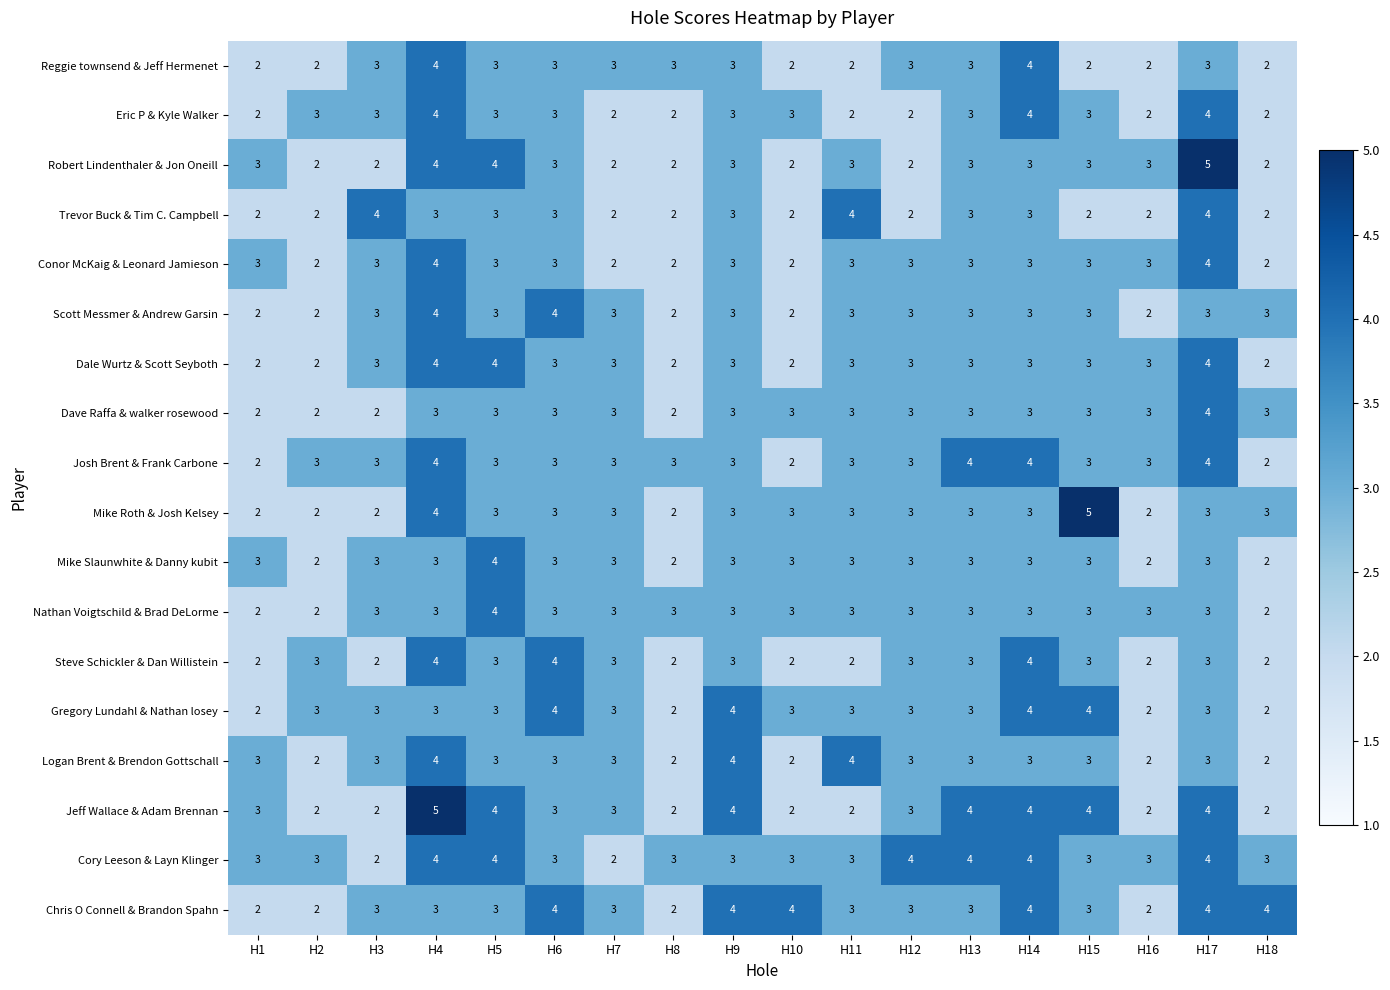

What is the sum of the Jeff Wallace & Adam Brennan values at H11 and H10?

4